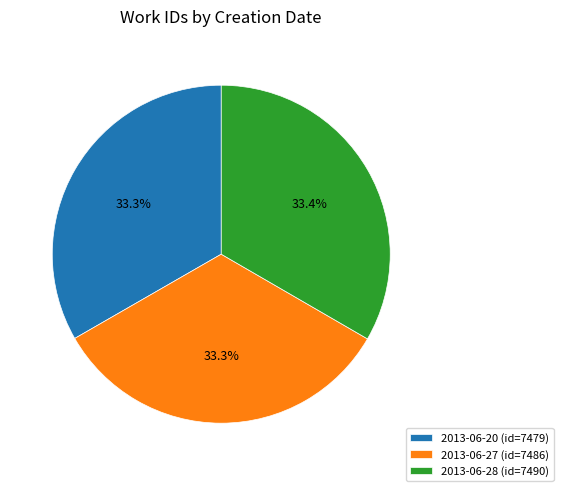

To the nearest percent, what percentage of the pie is 2013-06-27?

33%